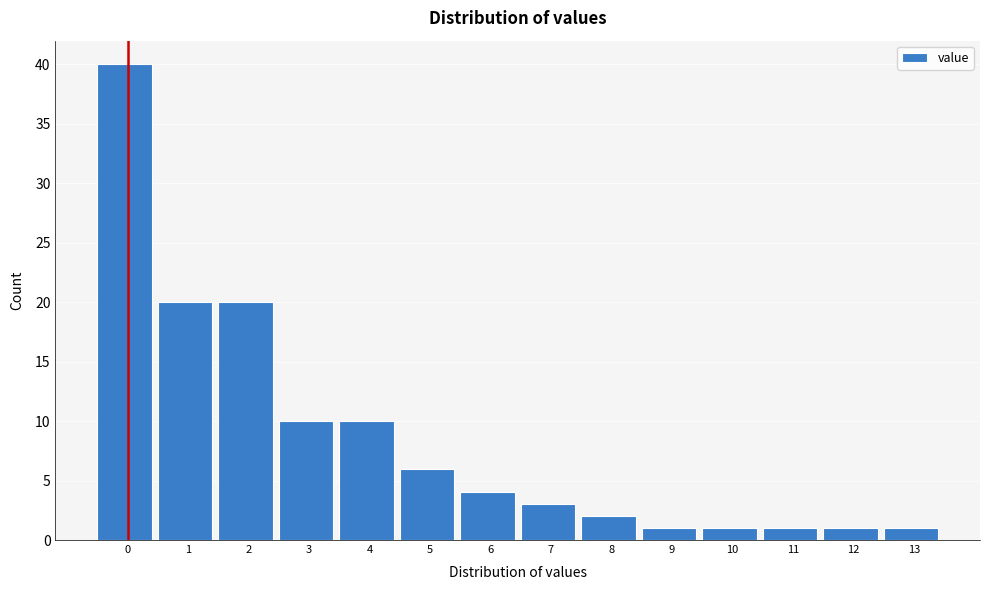

Reading left to right, list all the values displayed in this chart.

0=40	1=20	2=20	3=10	4=10	5=6	6=4	7=3	8=2	9=1	10=1	11=1	12=1	13=1